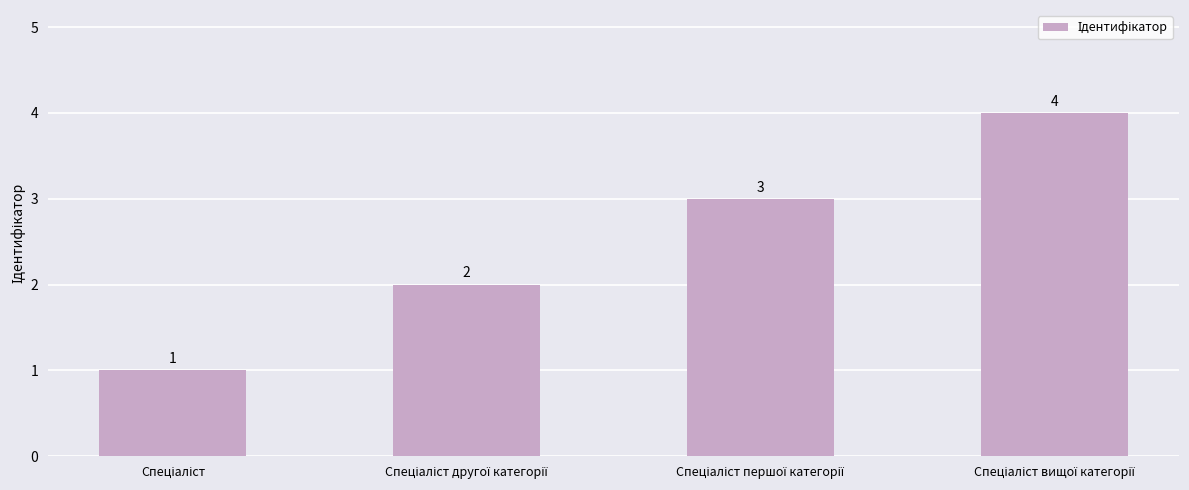

What is the value of the 4th bar from the left?

4